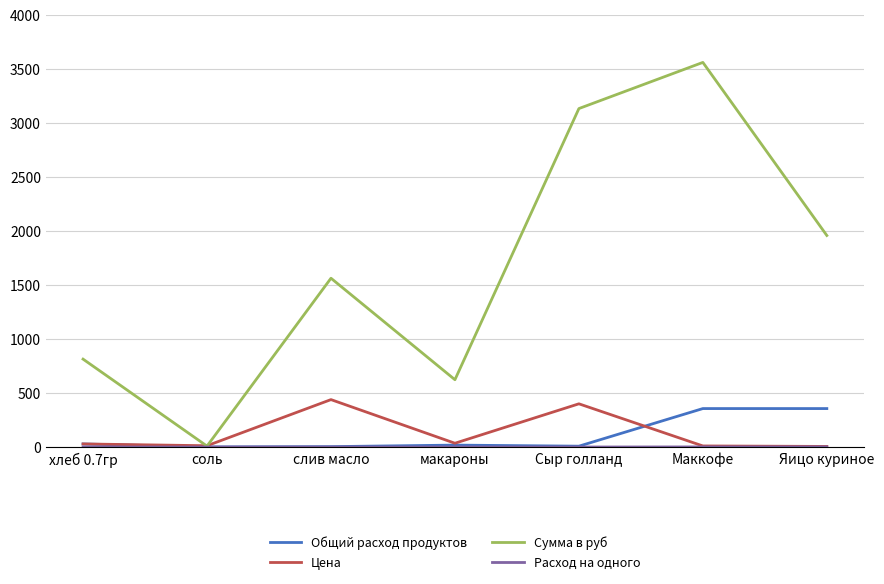

The Сумма в руб series shows 3560.0 at Маккофе. True or false?

True